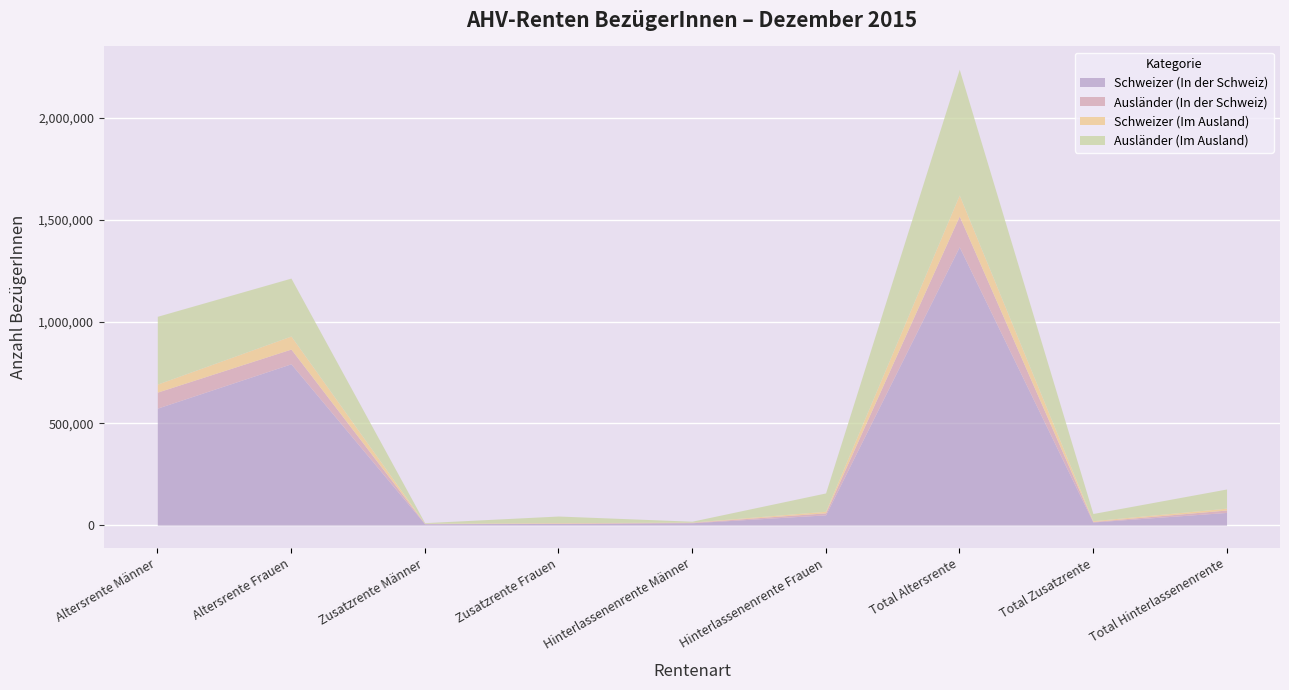

Where is the first local minimum for Ausländer (Im Ausland)?

Zusatzrente Männer